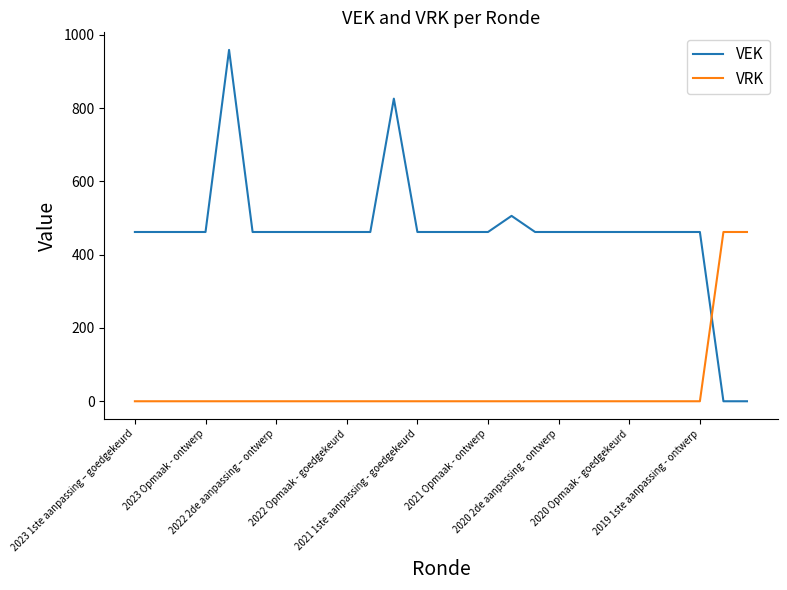

Which series has the widest spread of values?

VEK